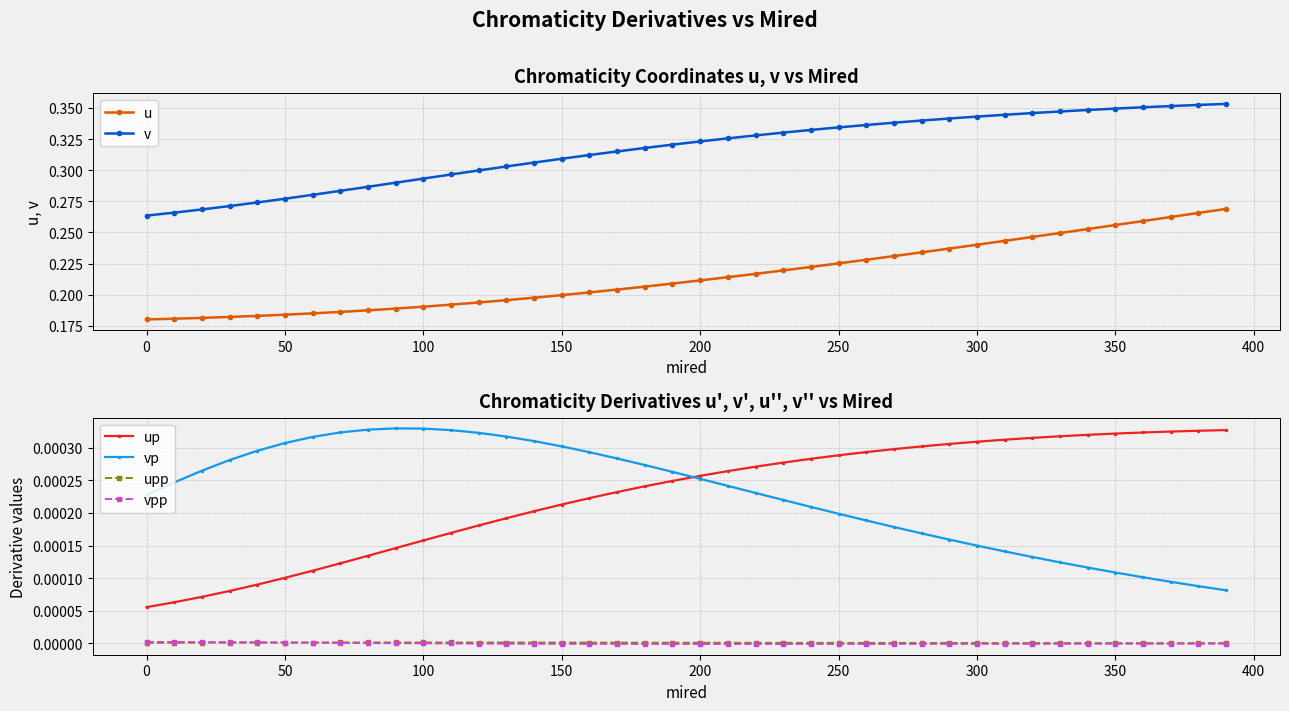

The value of vpp at 250 is -0.0. True or false?

True